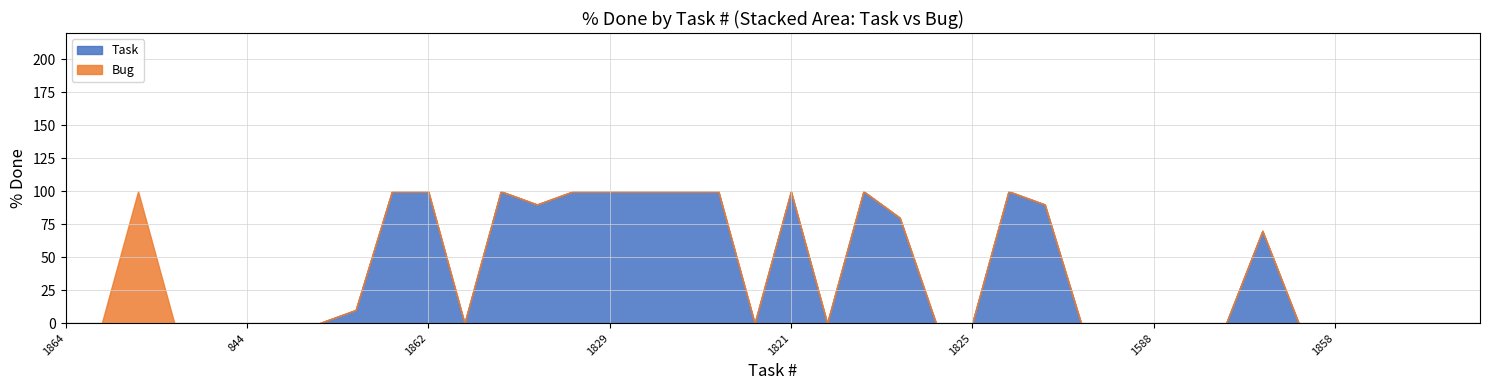

At how many categories does at least one series exceed 2?

17